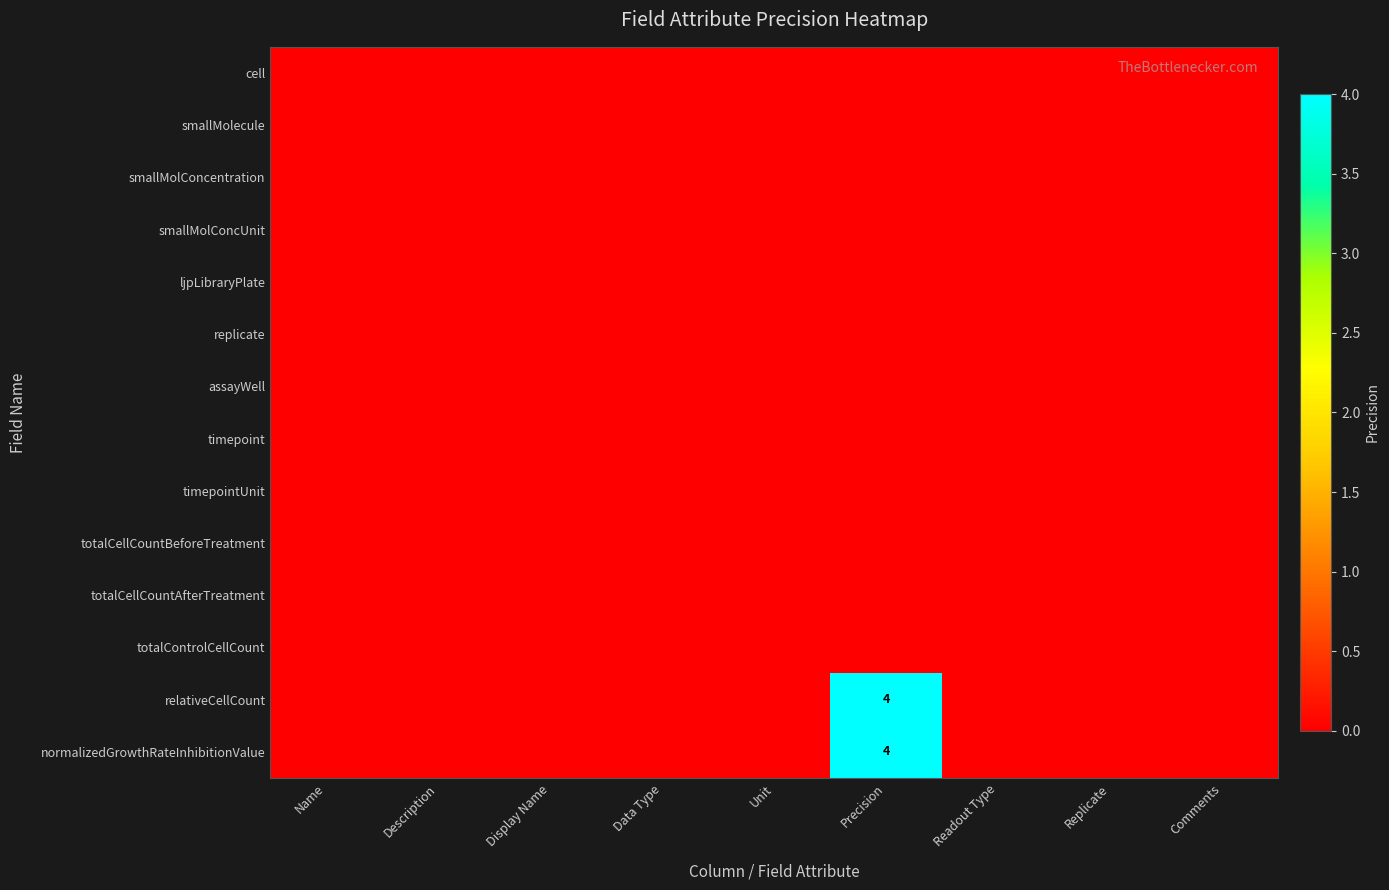

List the series in order of their peak value, lowest first.

cell, smallMolecule, smallMolConcentration, smallMolConcUnit, ljpLibraryPlate, replicate, assayWell, timepoint, timepointUnit, totalCellCountBeforeTreatment, totalCellCountAfterTreatment, totalControlCellCount, relativeCellCount, normalizedGrowthRateInhibitionValue